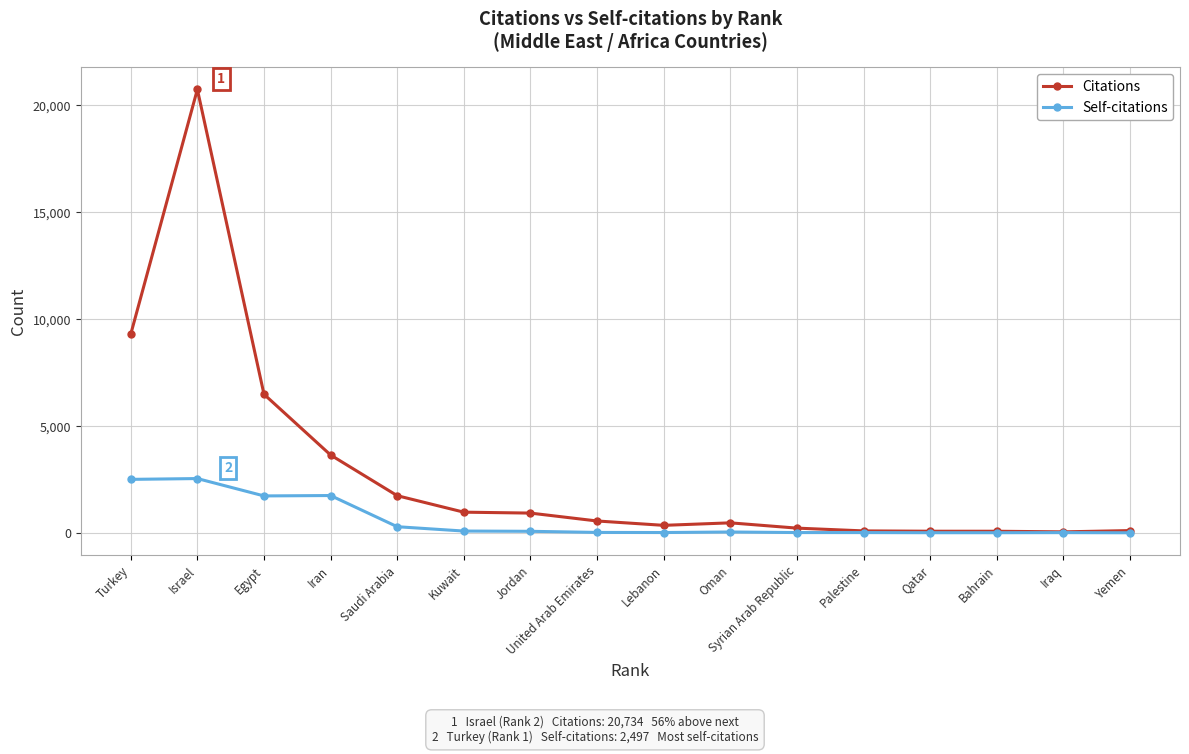

What position from the left is Jordan?

7